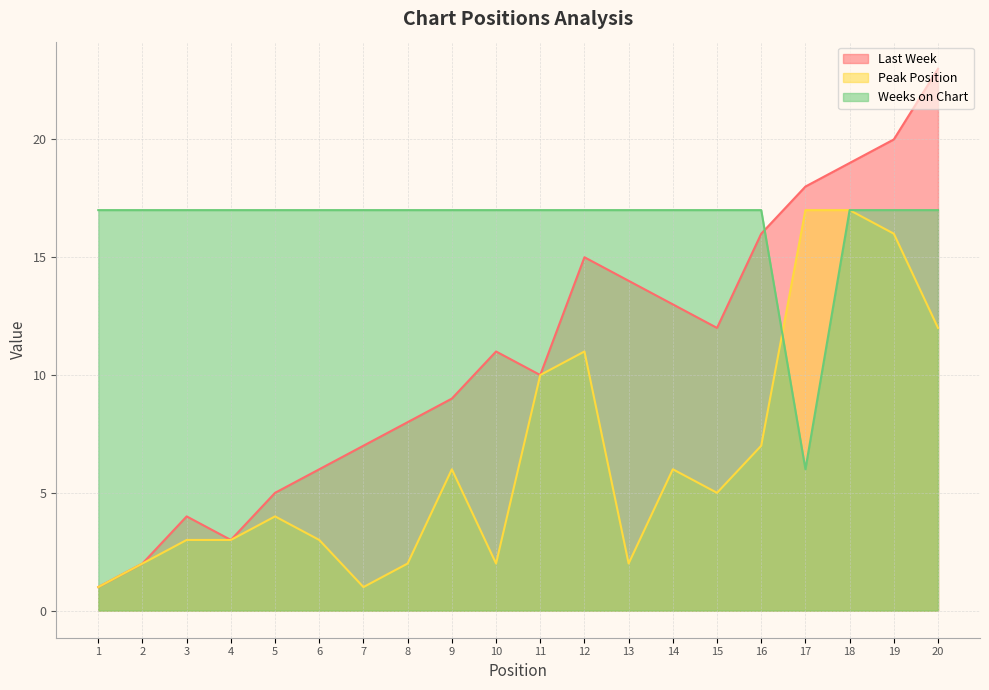

What is the difference between the second highest and minimum values in the Peak Position series?

16